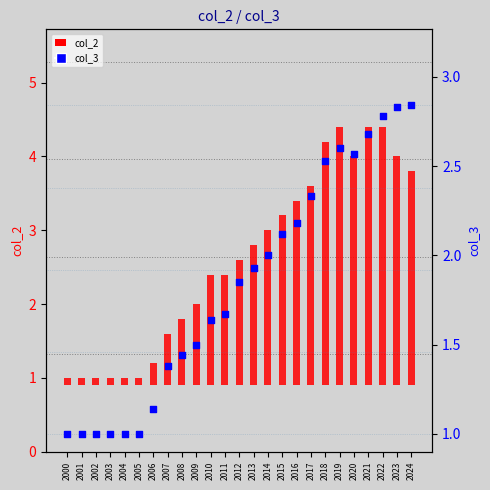

Is the value of col_2 at 2023 greater than the value of col_3 at 2017?

Yes